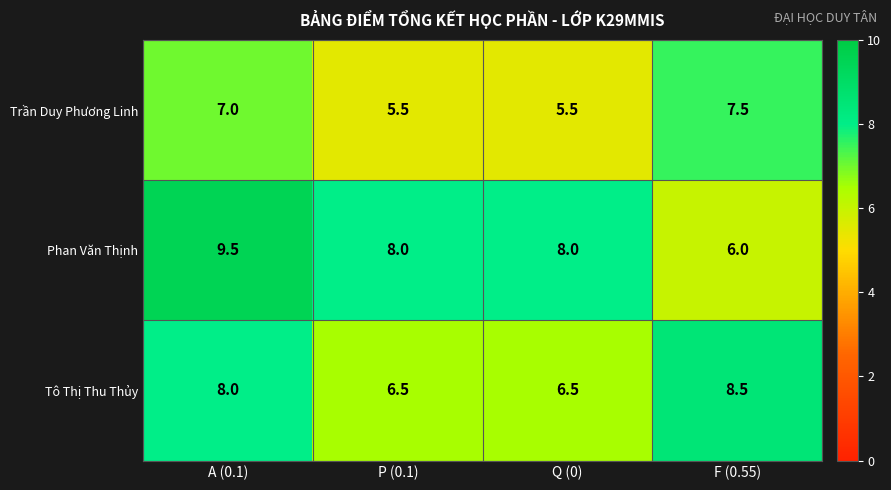

Which series has the largest total across all categories?

Phan Văn Thịnh